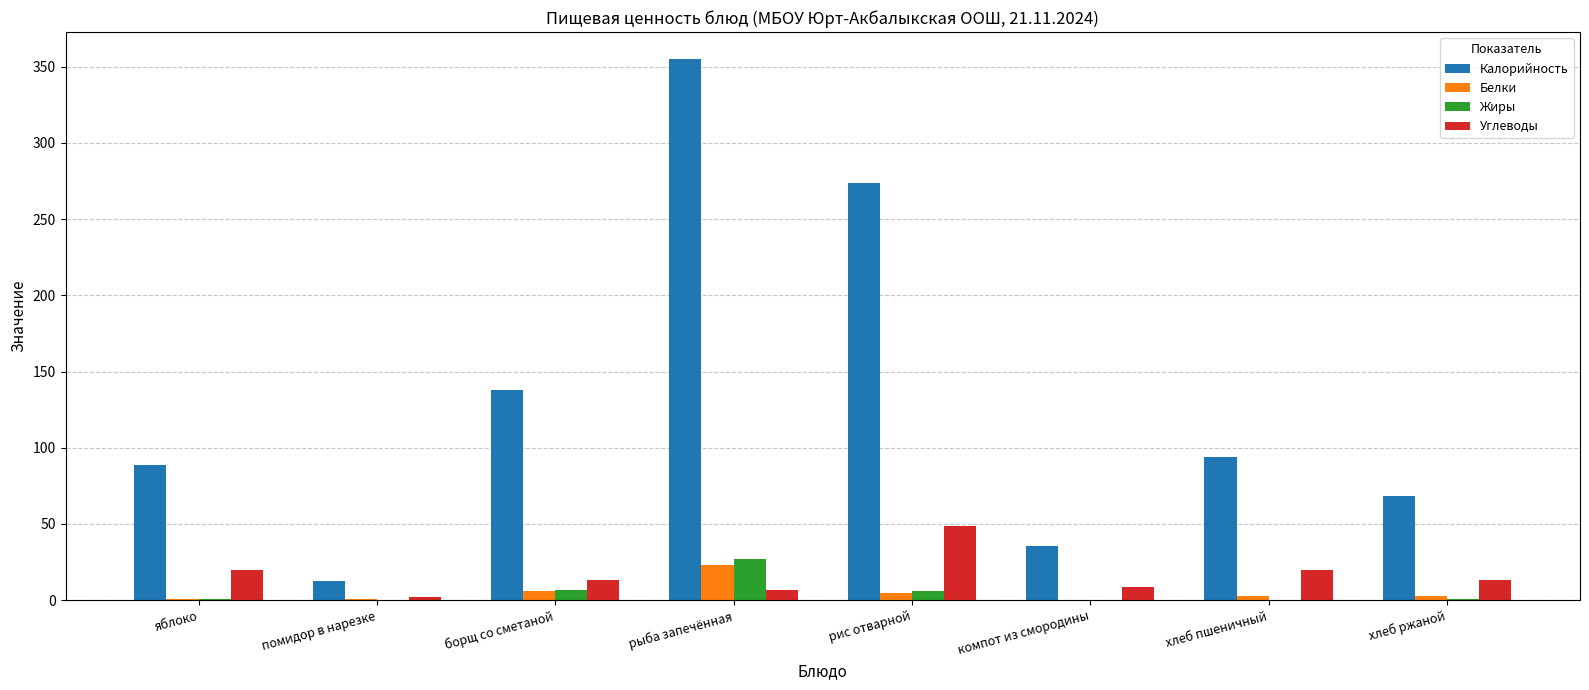

Is it true that Углеводы equals 20.0 at яблоко?

True